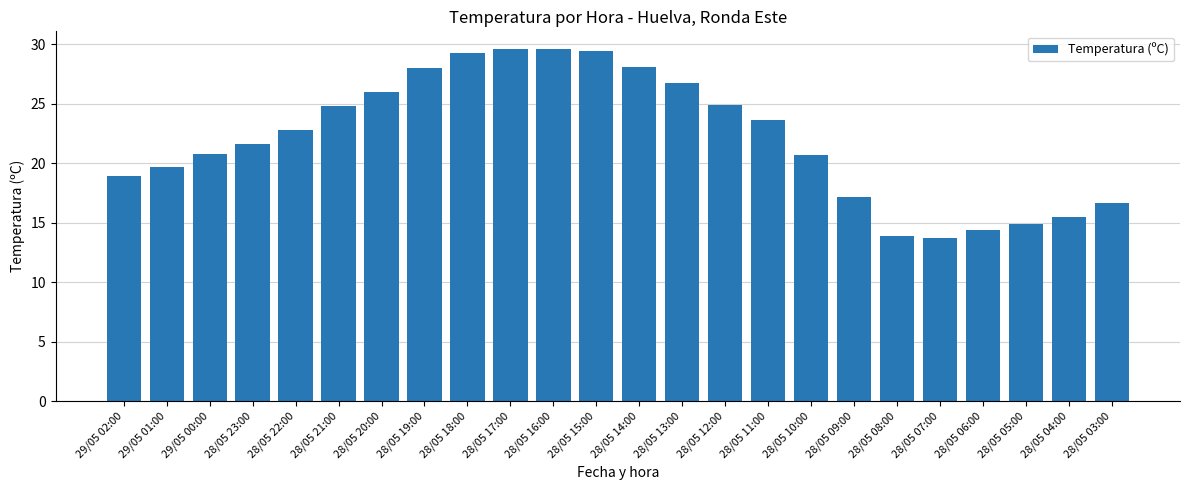

At which label does the data first exceed 22?

28/05 22:00